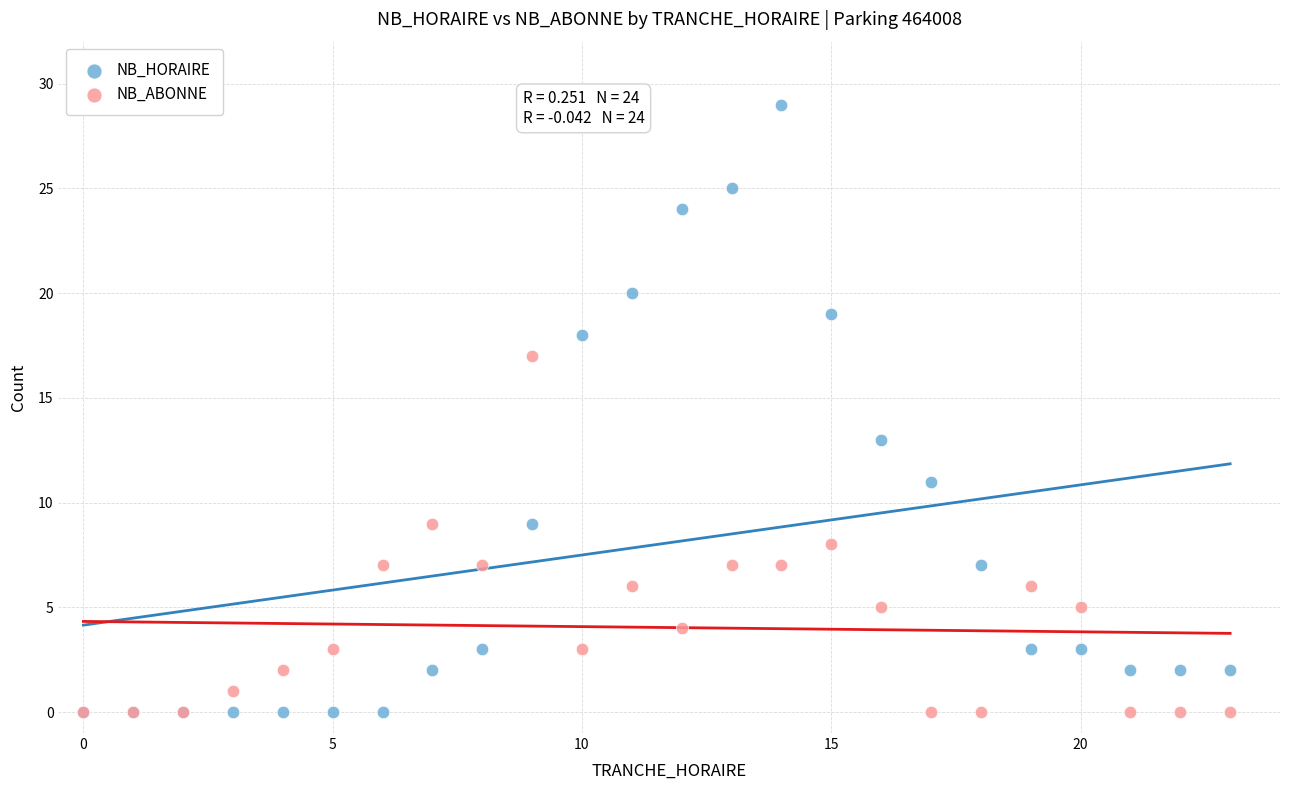

Which series has the largest Y range (max minus min)?

NB_HORAIRE